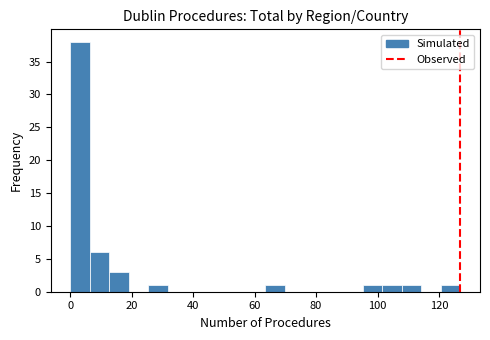

Around what value on the x-axis is the tallest bar? Give the approximate position of its centre, as read against the axis.

4